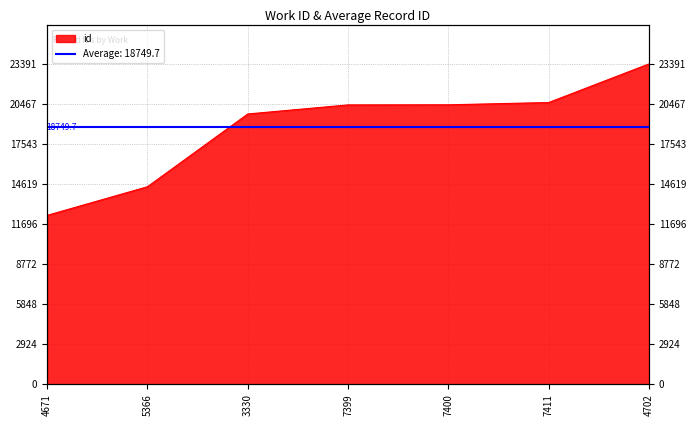

At which category does the chart reach its peak across all series?

4702